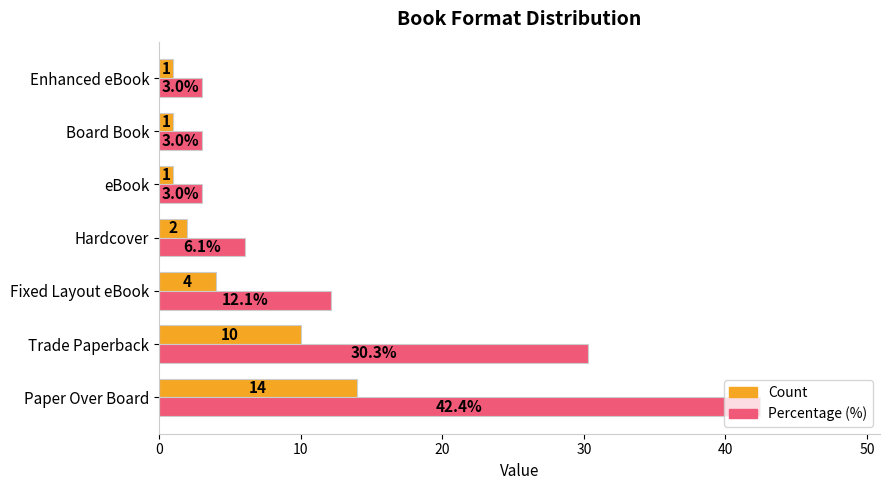

What is the difference between the second highest and second lowest values in the Count series?

9.0